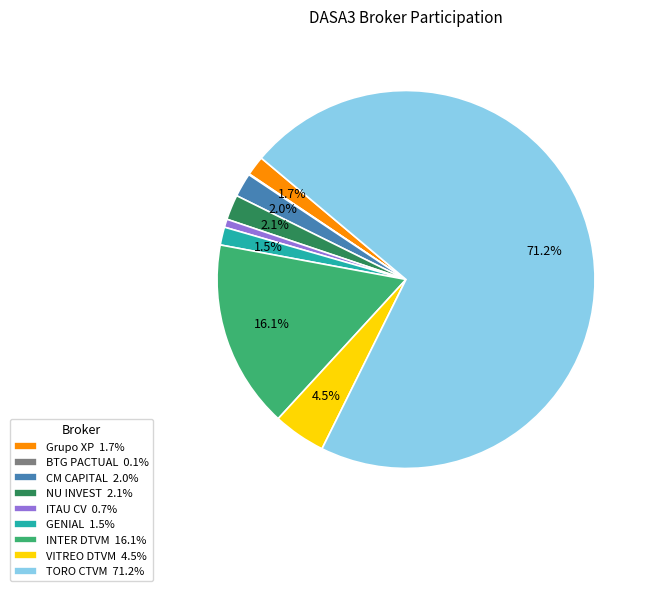

Which has a higher value, GENIAL 1.5% or TORO CTVM 71.2%?

TORO CTVM 71.2%